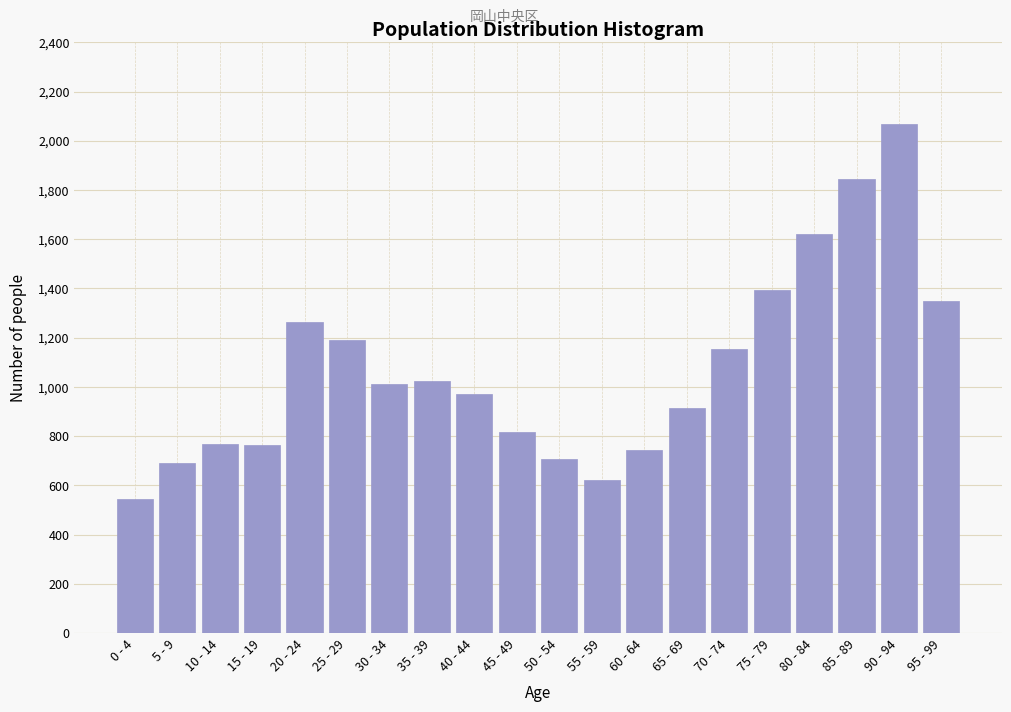

Between 70 - 74 and 95 - 99, which is larger?

95 - 99